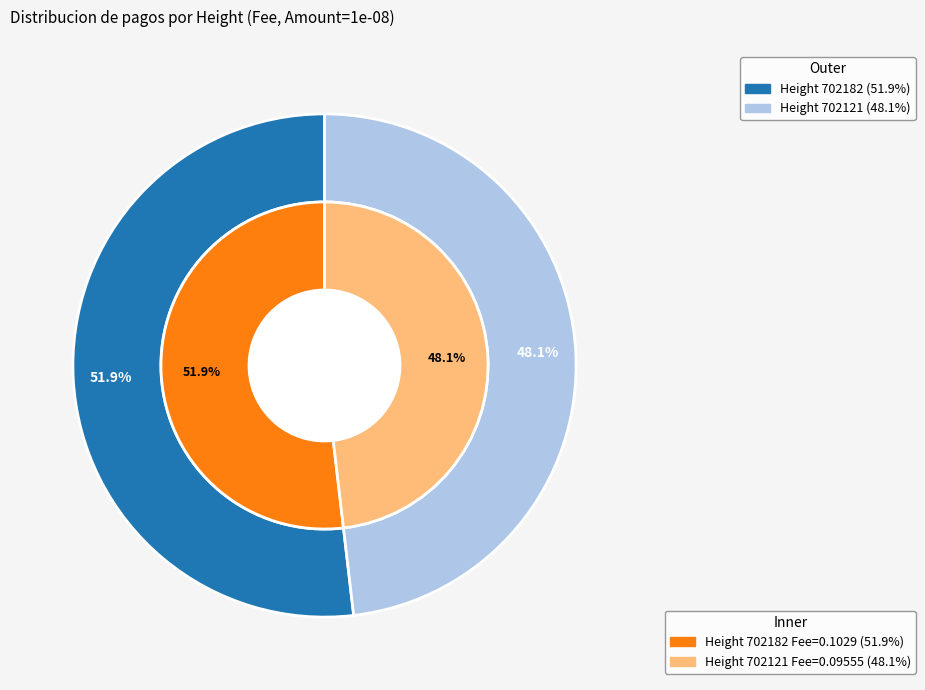

Which category has the smallest portion of the pie?

702121